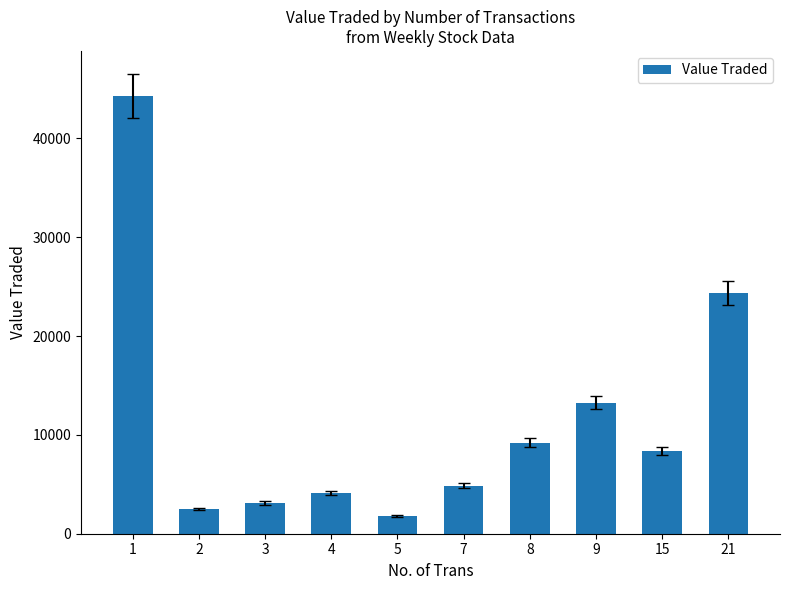

Reading left to right, list all the values displayed in this chart.

1=44316	2=2520	3=3112	4=4121	5=1784	7=4845	8=9206	9=13243	15=8374	21=24317